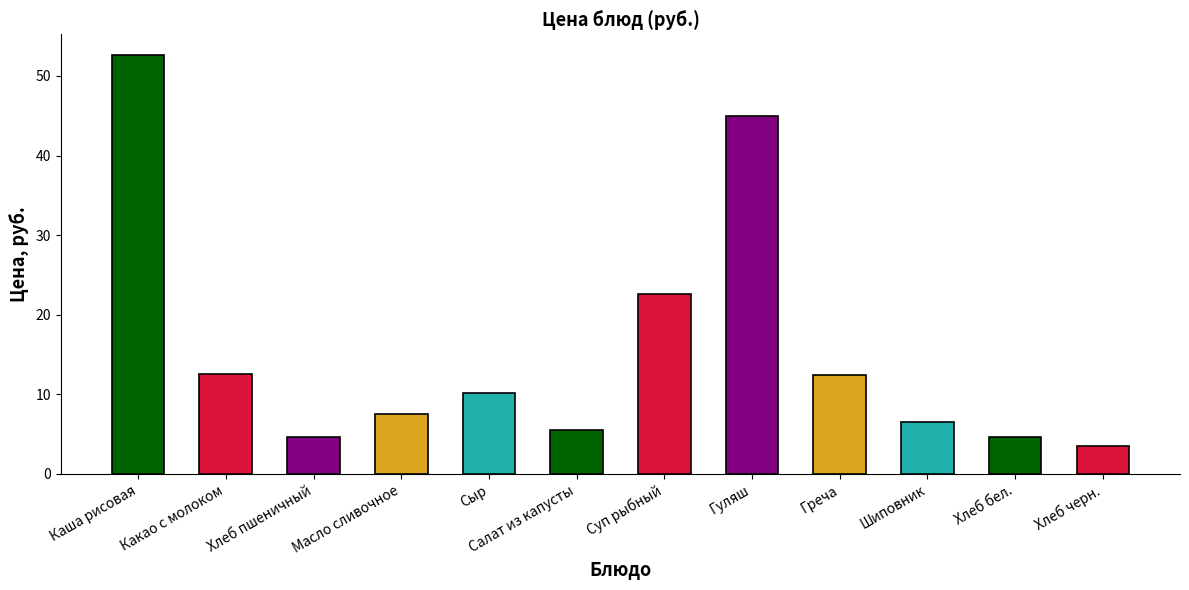

How many data points does each series have?

12